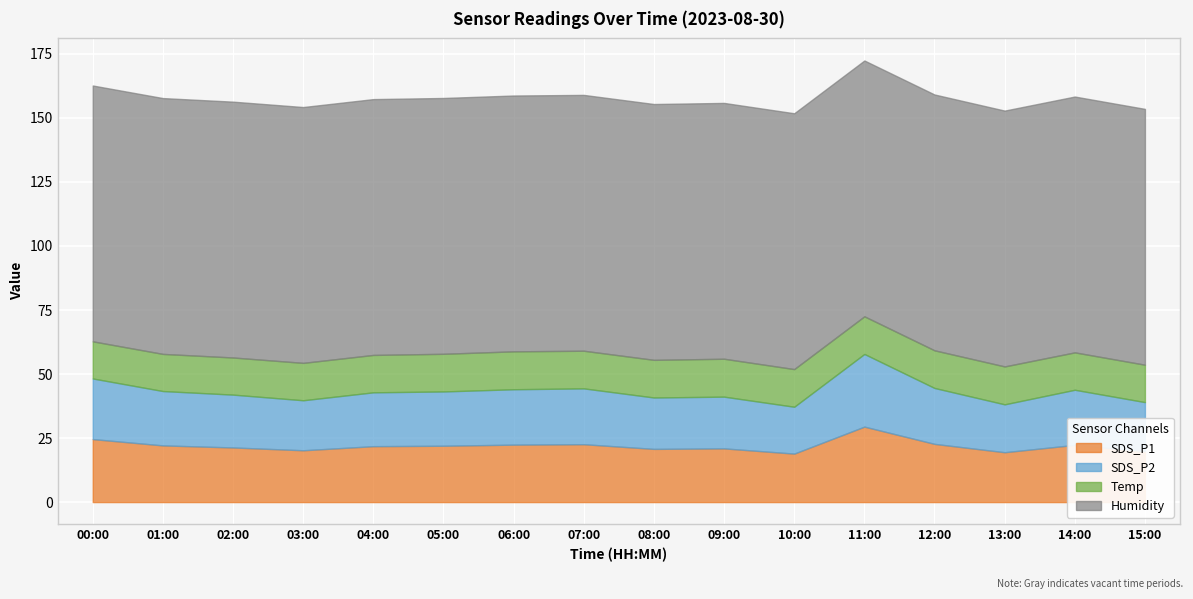

At how many categories does at least one series exceed 16?

16